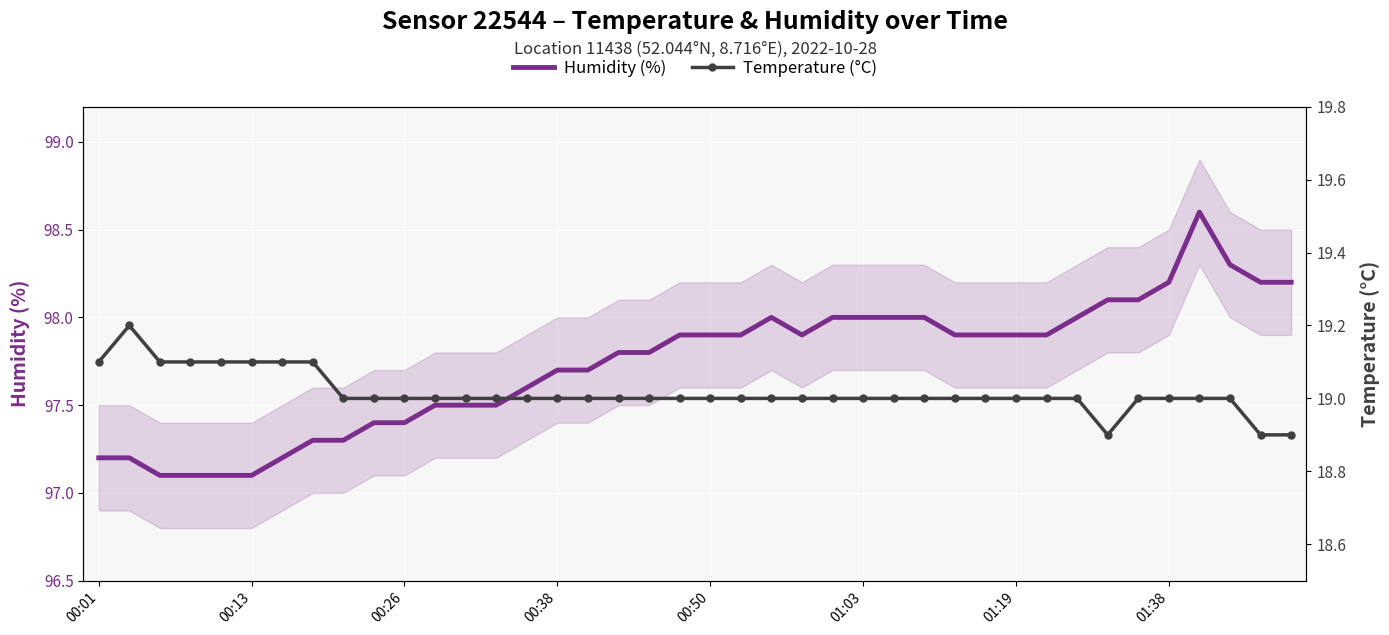

Is it true that Humidity (%) equals 97.4 at 00:26?

True